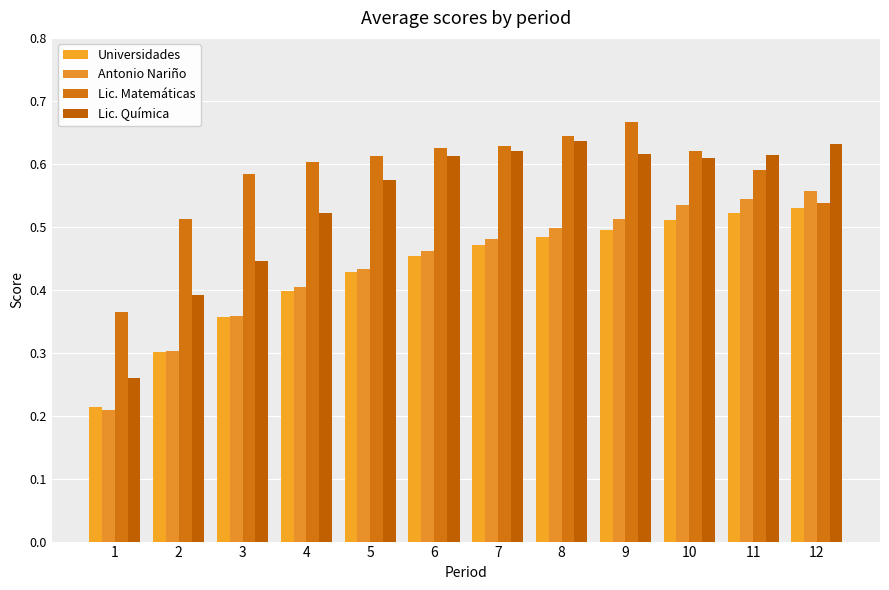

Is it true that Lic. Matemáticas equals 1.0 at 5?

False